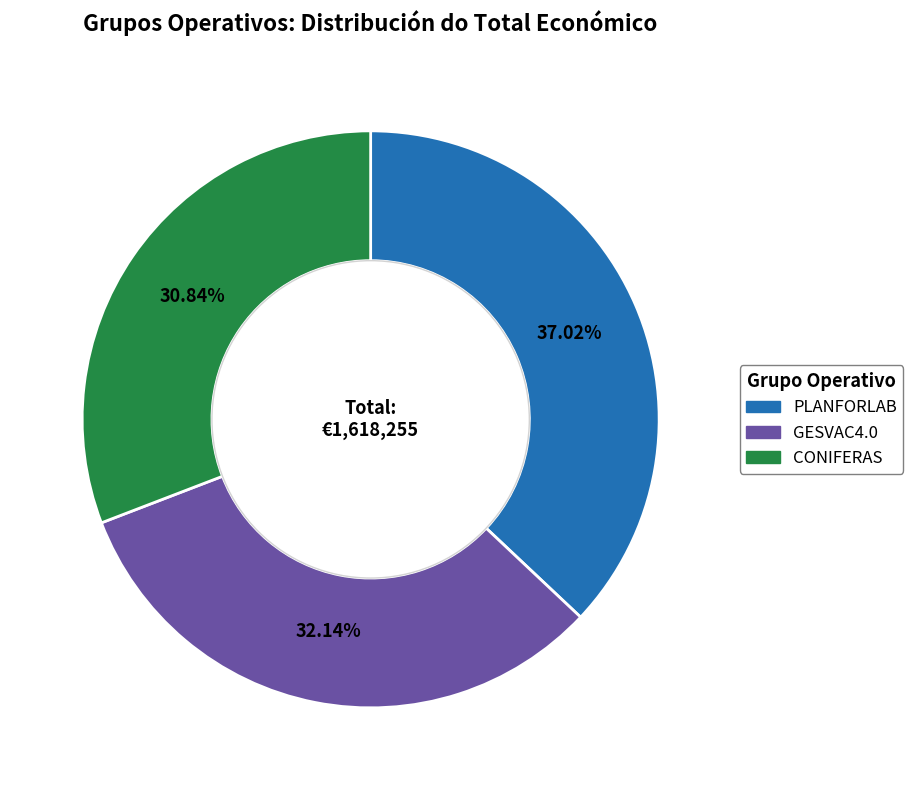

How many slices are in this pie chart?

3